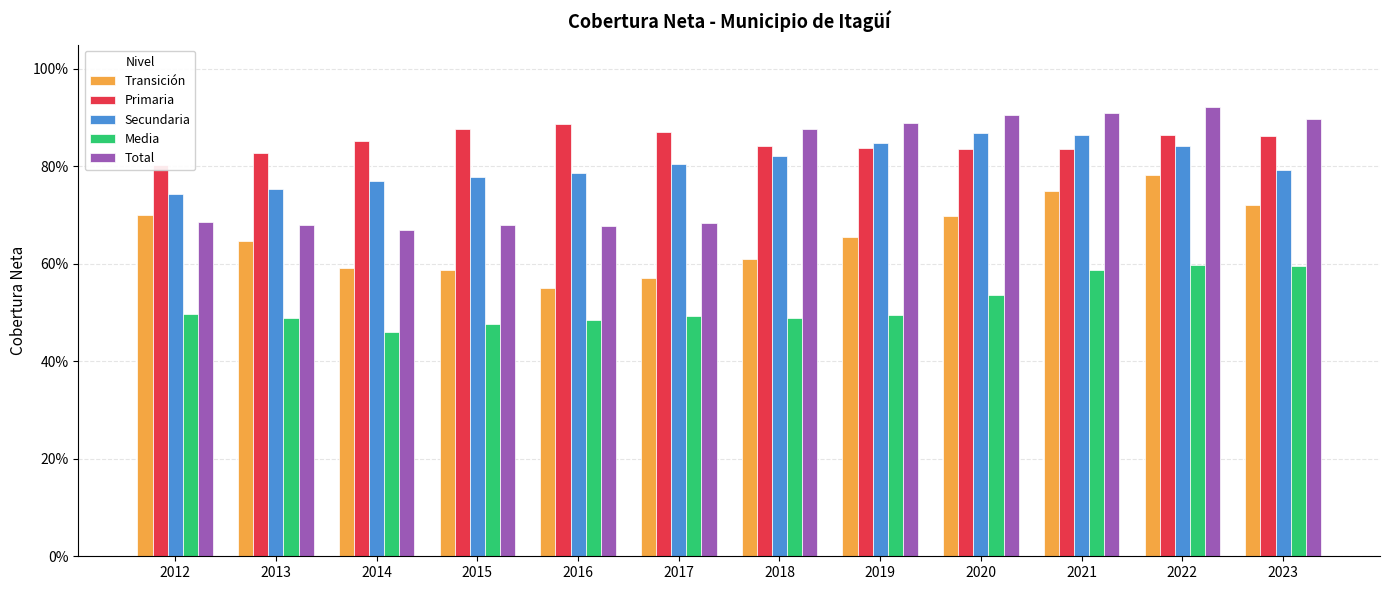

Which category has the lowest value in the Primaria series?

2012